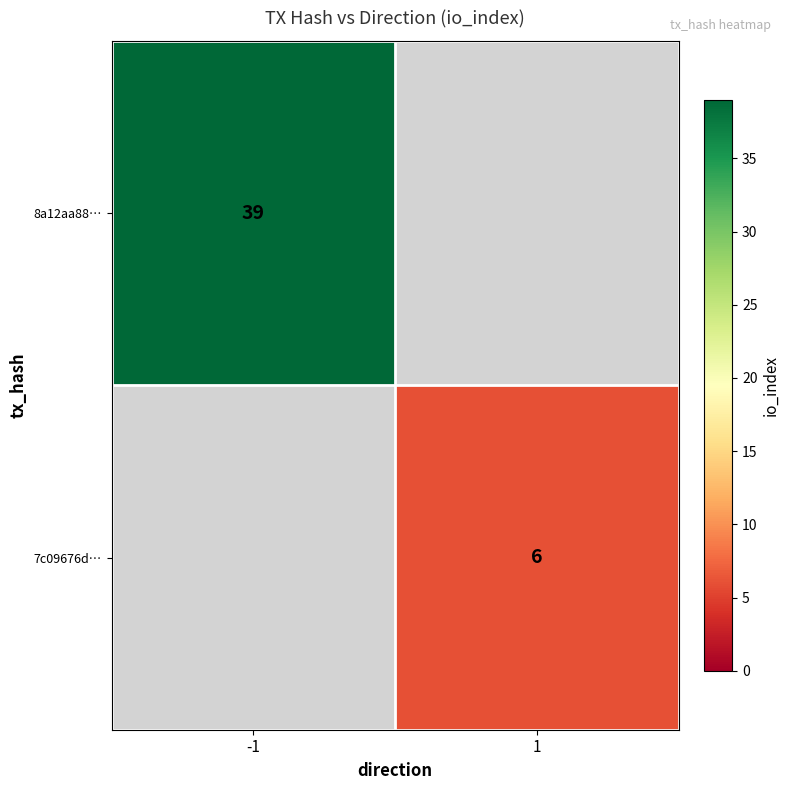

True or false: 7c09676d… has a value of 6 at 1.

True